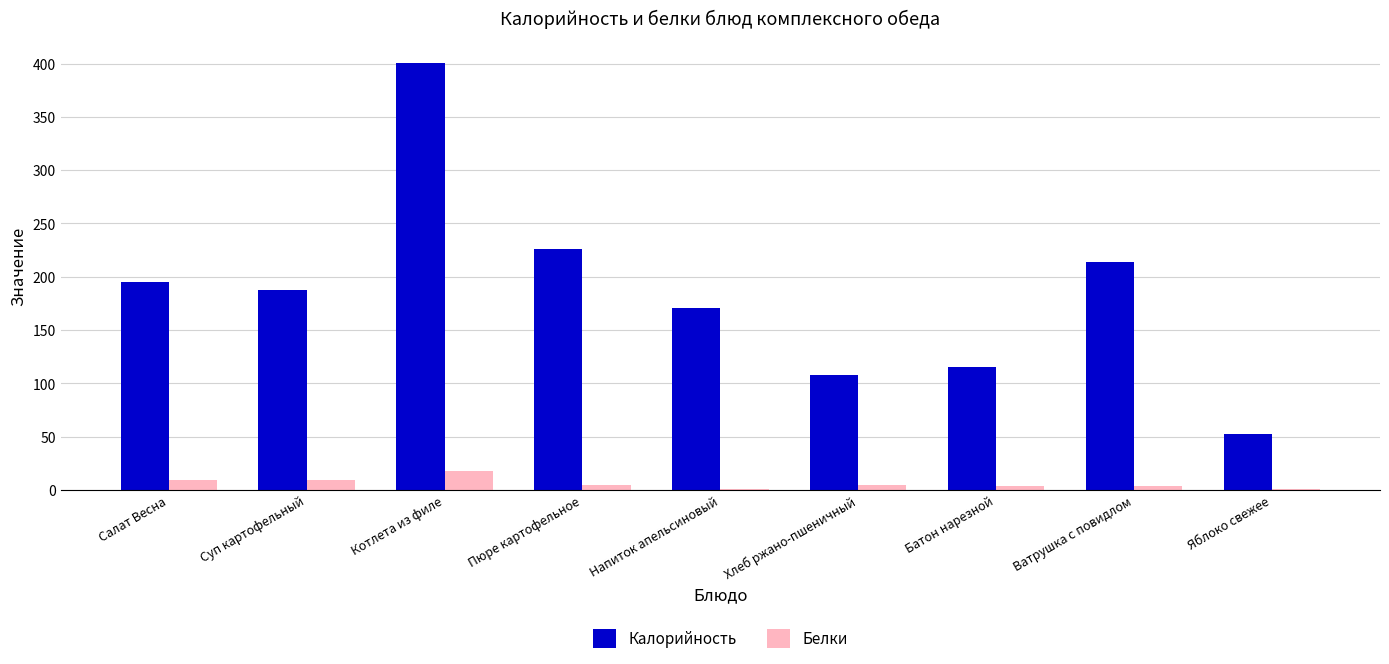

Which series has the largest range (max minus min)?

Калорийность